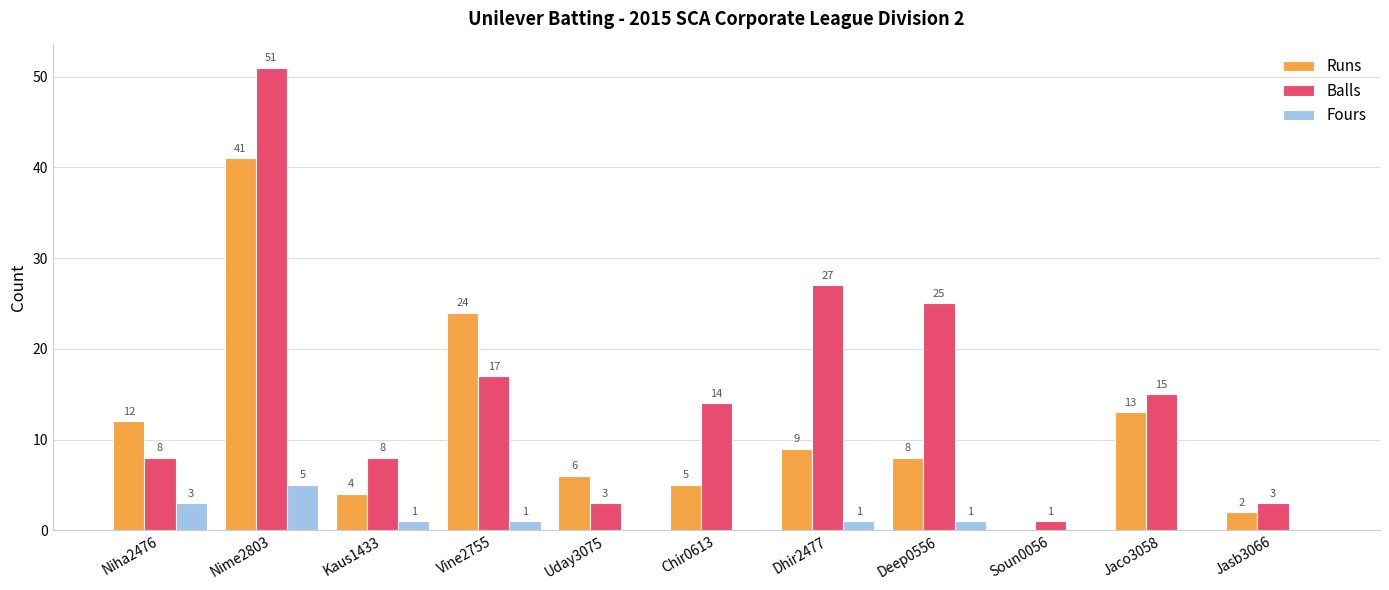

Count the number of data series in this chart.

3